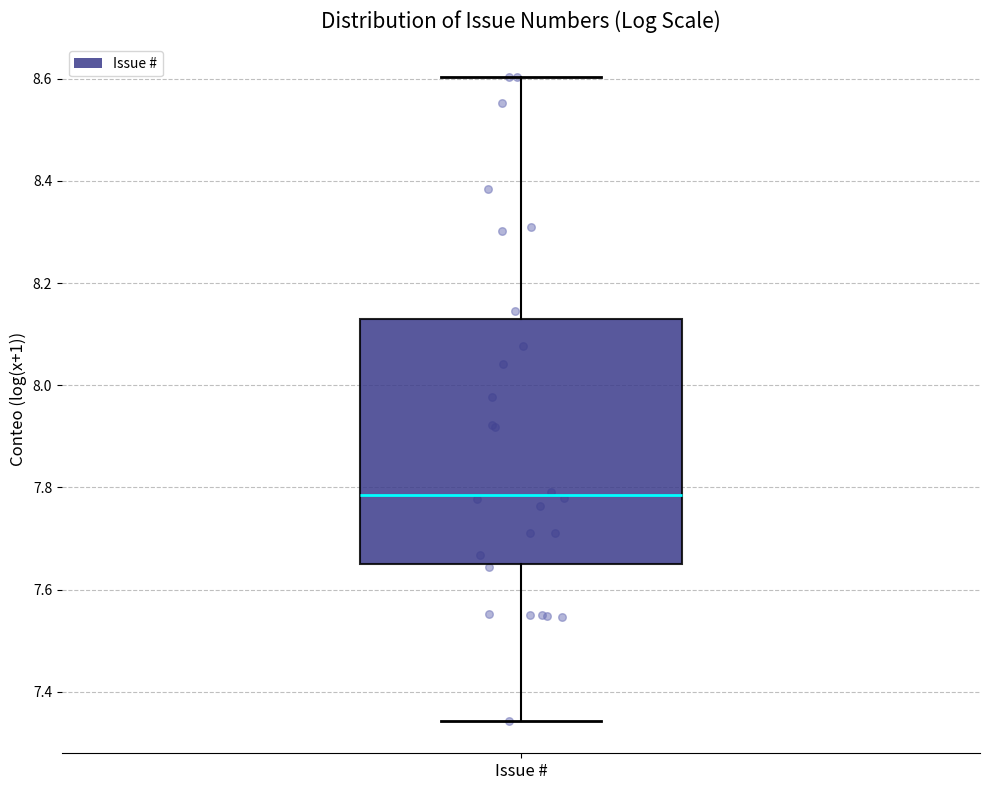

Read this box plot against the y-axis: the position of the median line, the range covered by the box, and the ends of both whiskers. The values are not printed on the chart, so give them approximately, as read against the axis.

median 7.78, box 7.66 to 8.12, whiskers 7.34 to 8.60